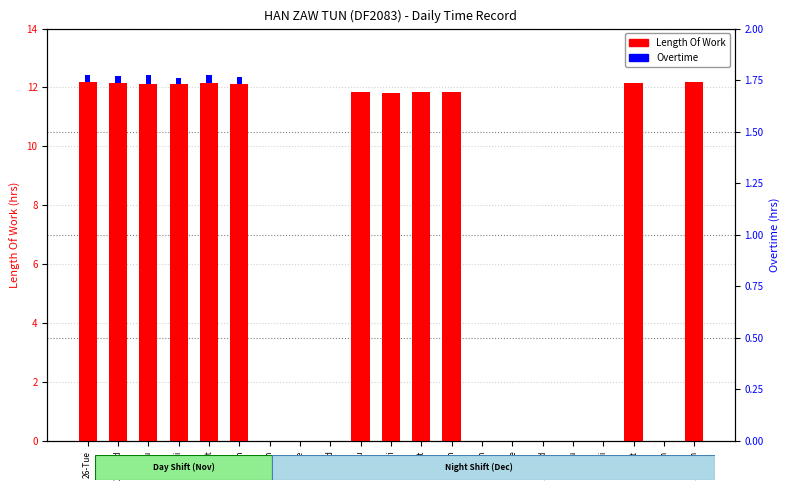

What is the difference between the maximum and second lowest values in the Length Of Work series?

12.2